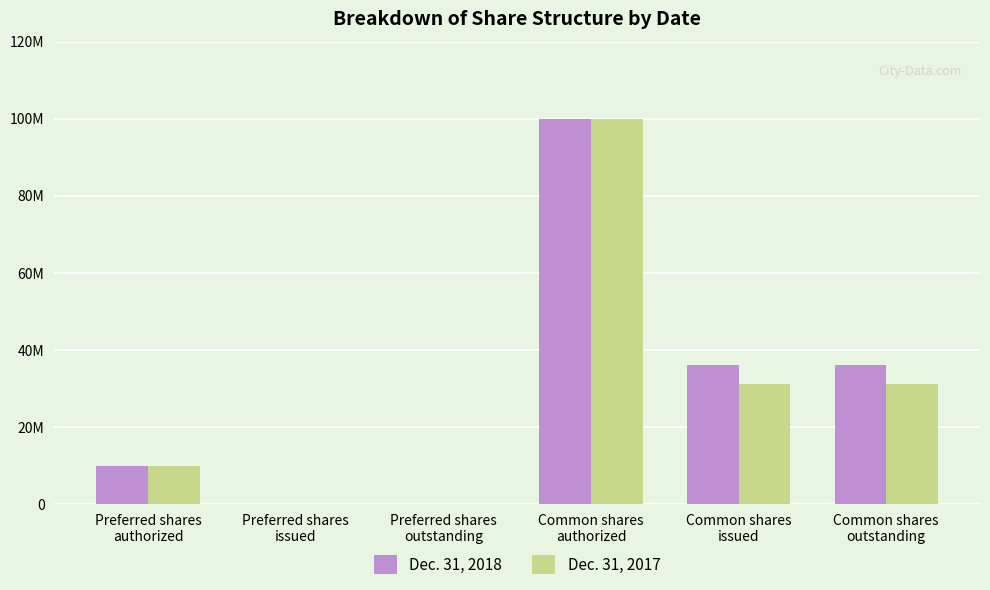

Are the bars grouped side by side (vs. stacked)?

Yes